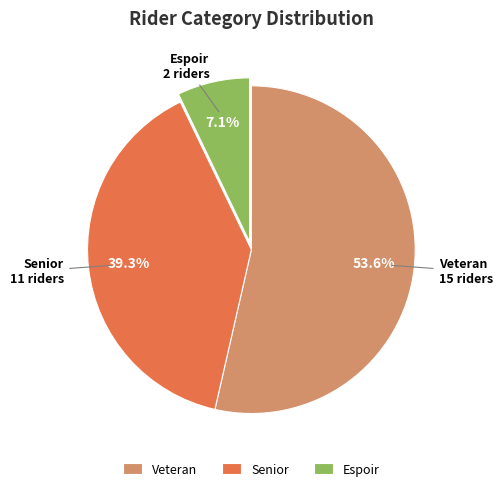

Is the sum of Senior and Espoir greater than half?

No